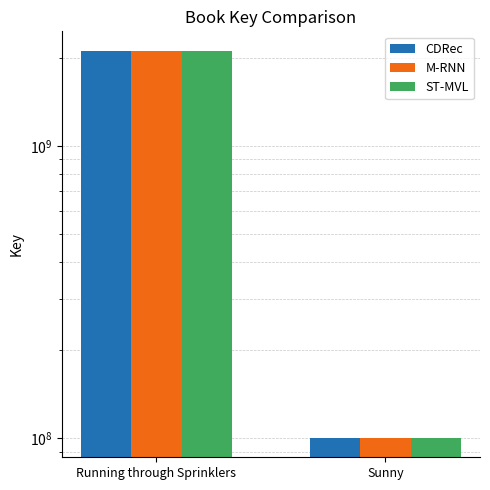

At how many categories does at least one series exceed 1093018045?

1